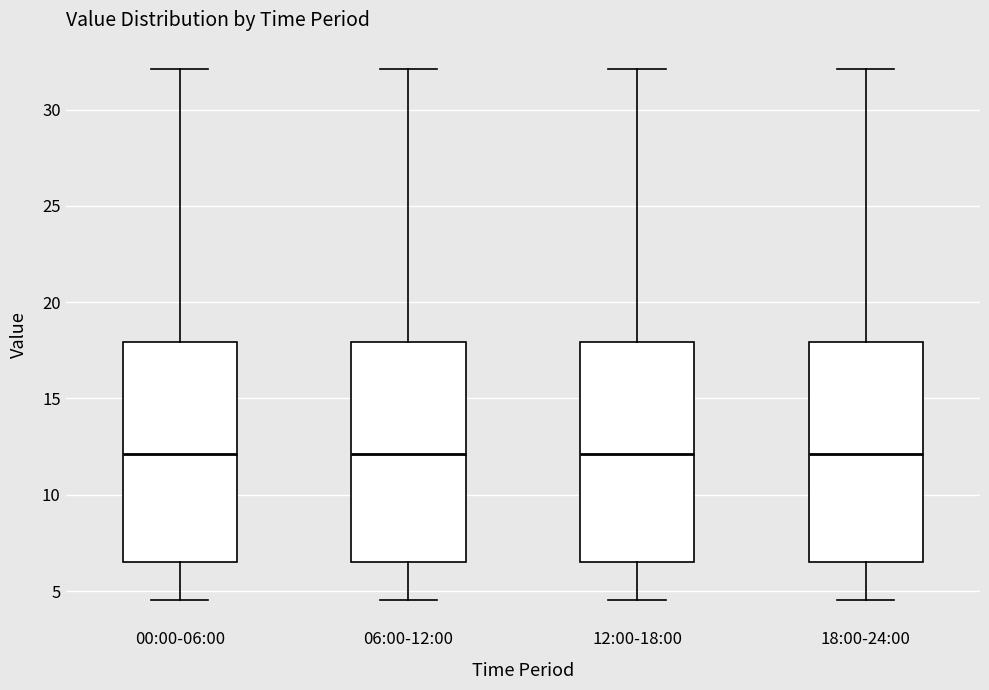

Reading left to right, read every box against the y-axis: the position of its median line, the range the box covers, and the ends of its whiskers. The values are not printed on the chart, so give them approximately, as read against the axis.

00:00-06:00: median 12.0, box 6.5 to 18.0, whiskers 4.5 to 32.0
06:00-12:00: median 12.0, box 6.5 to 18.0, whiskers 4.5 to 32.0
12:00-18:00: median 12.0, box 6.5 to 18.0, whiskers 4.5 to 32.0
18:00-24:00: median 12.0, box 6.5 to 18.0, whiskers 4.5 to 32.0